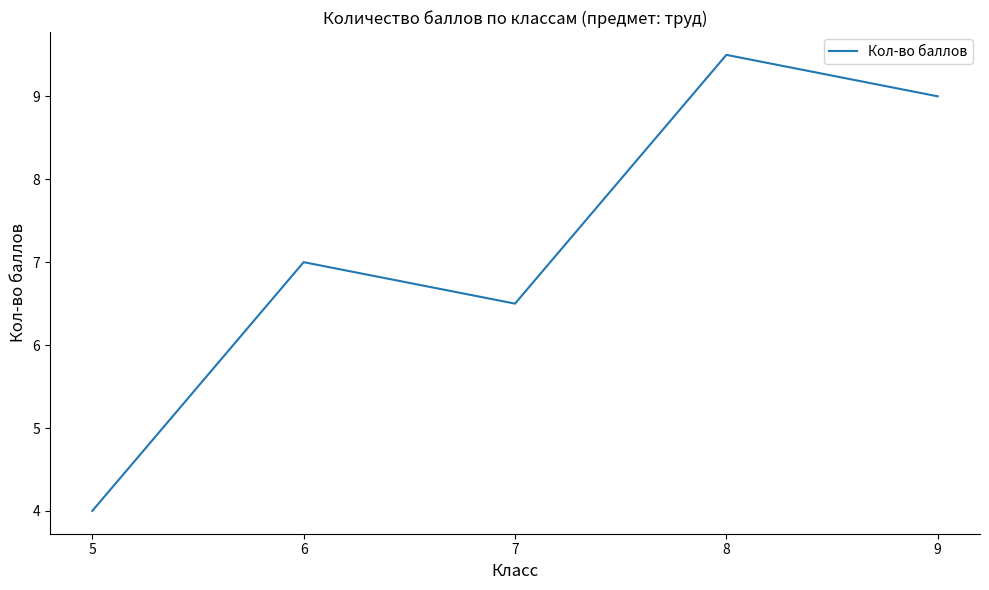

Which category has the highest value across all series?

8